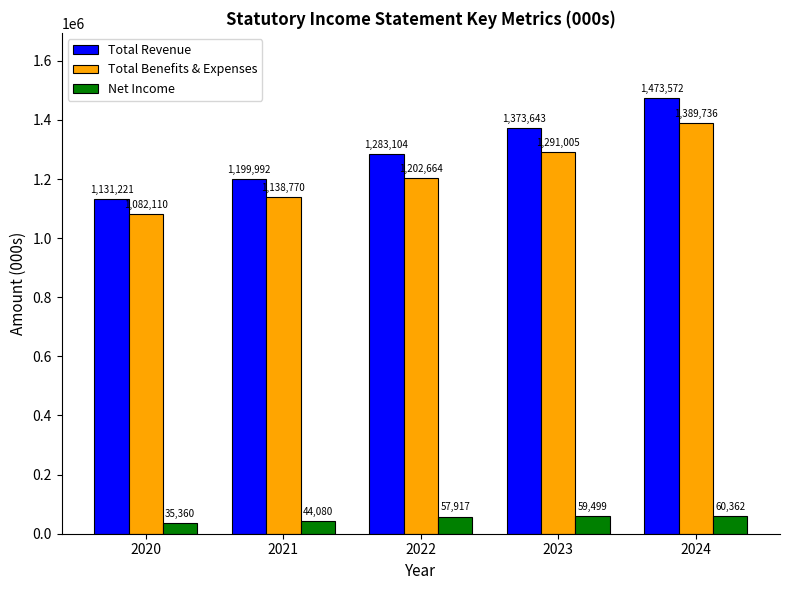

How many values in the Total Benefits & Expenses series are below 1202664?

2